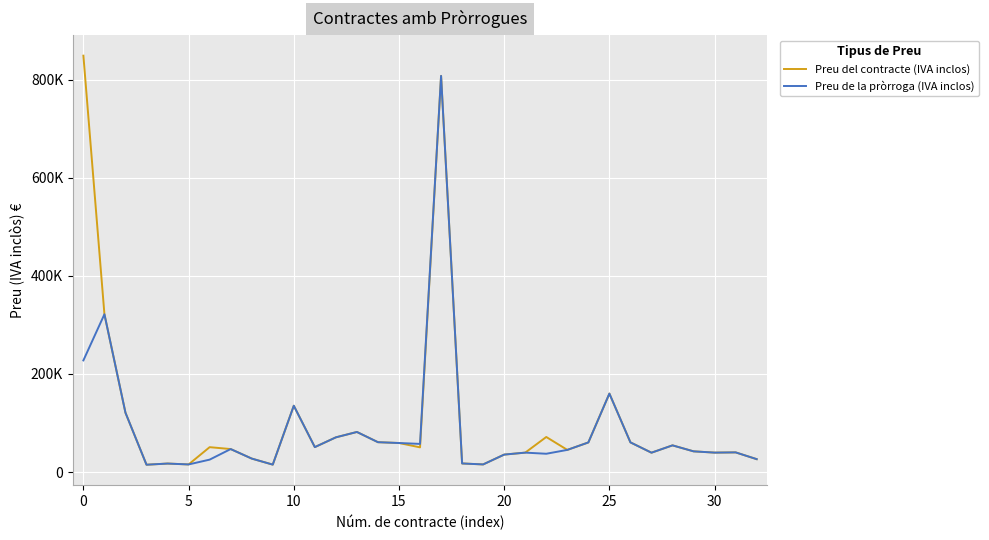

True or false: Preu de la pròrroga (IVA inclos) and Preu del contracte (IVA inclos) cross at least once.

False